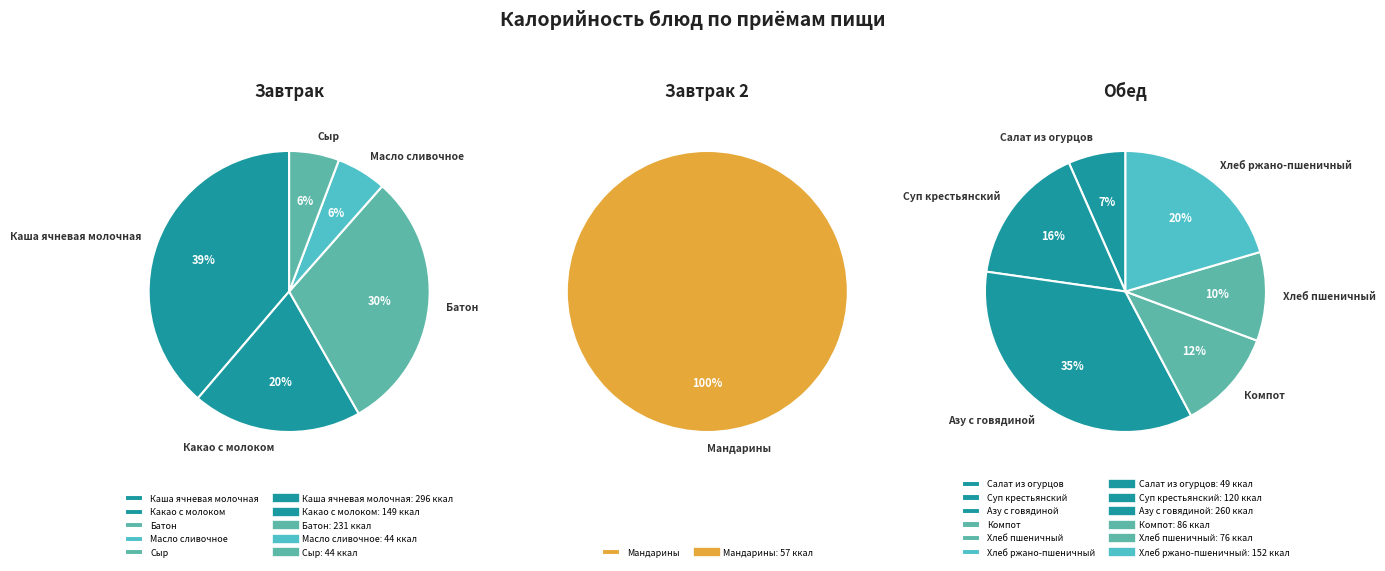

Rank the categories by value from highest to lowest.

Каша ячневая молочная, Азу с говядиной, Батон, Хлеб ржано-пшеничный, Какао с молоком, Суп крестьянский, Компот, Хлеб пшеничный, Мандарины, Салат из огурцов, Масло сливочное, Сыр